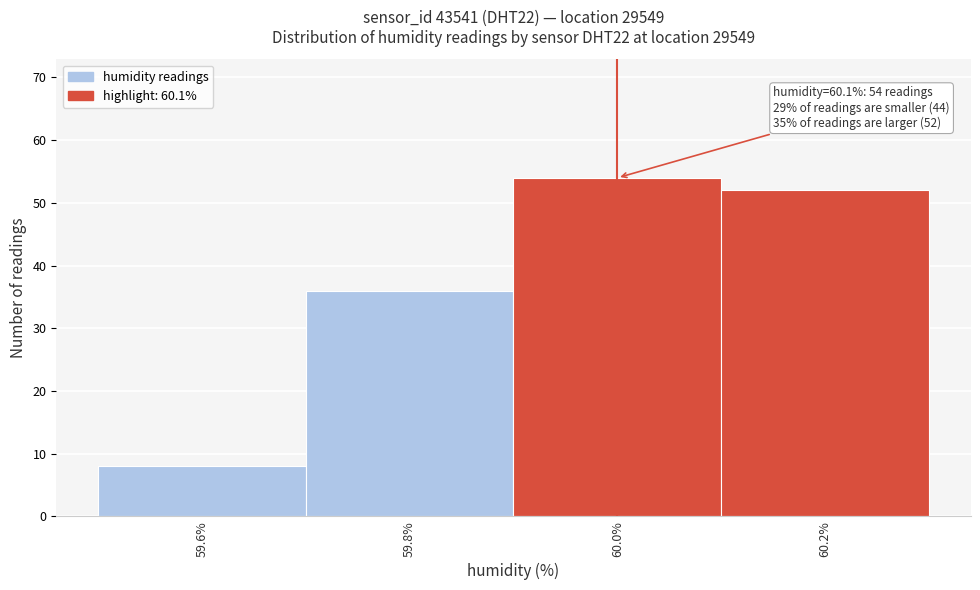

Which range on the x-axis has the tallest bar?

59.9 to 60.1